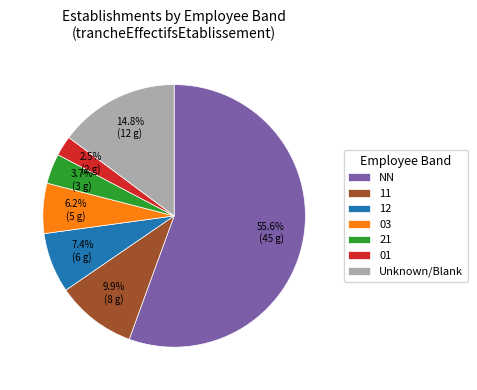

What is the ratio of the value at 21 to the value at 01?

1.5